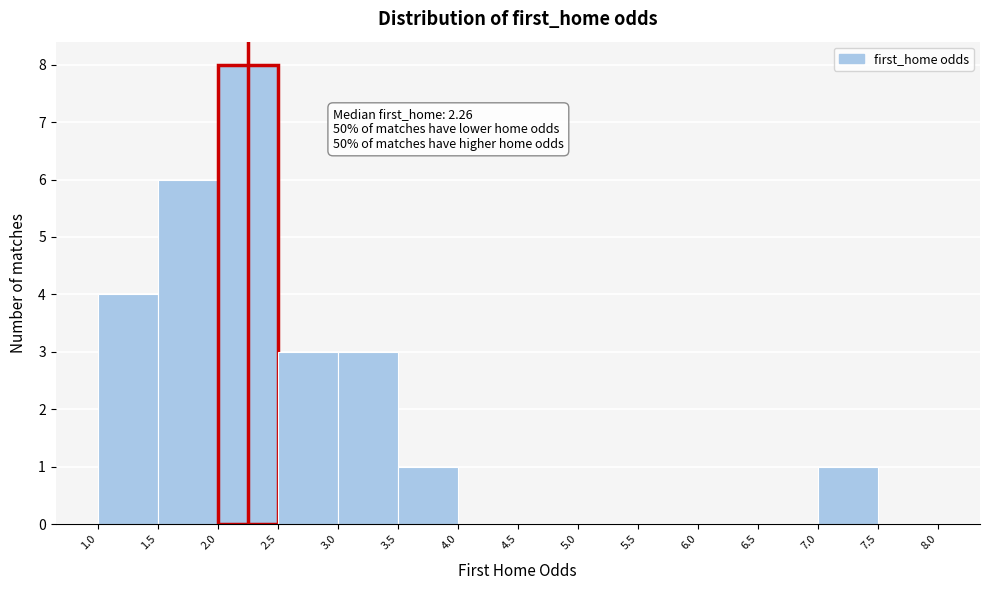

Over which range of the x-axis is the bar tallest?

2.0 to 2.5